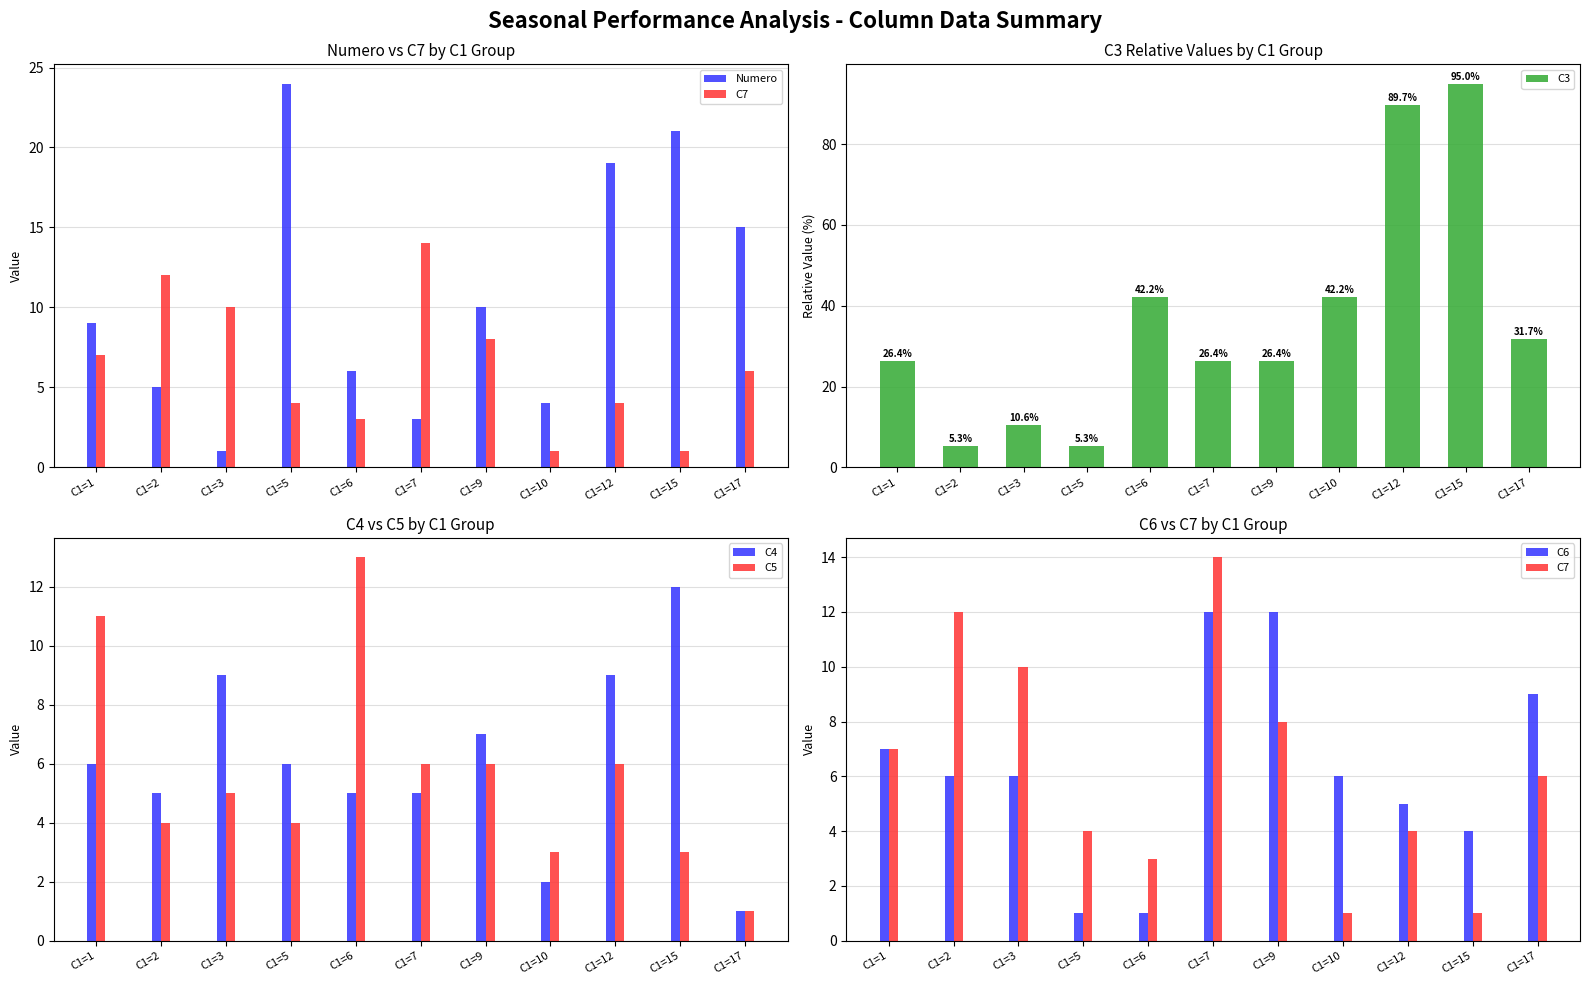

What are all the series names shown in the legend?

Numero, C7, C3, C4, C5, C6